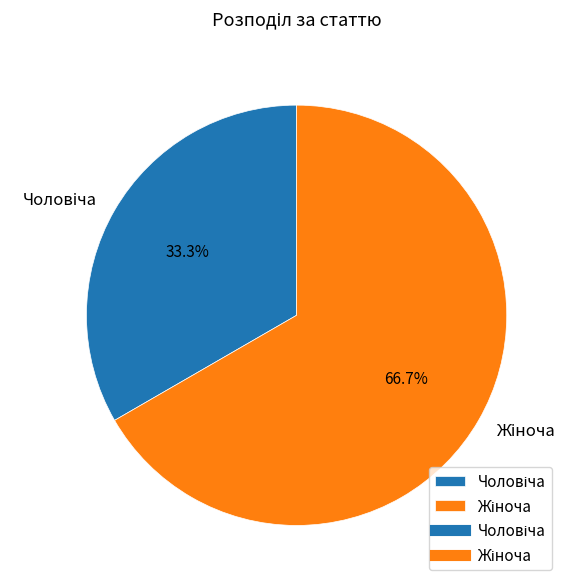

Does any single category account for the majority?

Yes